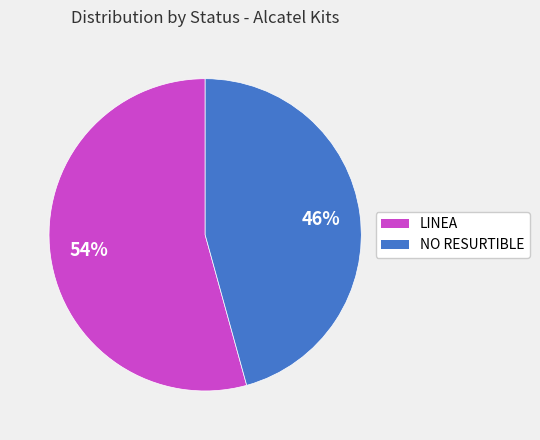

Is it true that NO RESURTIBLE is 46% of the pie?

True